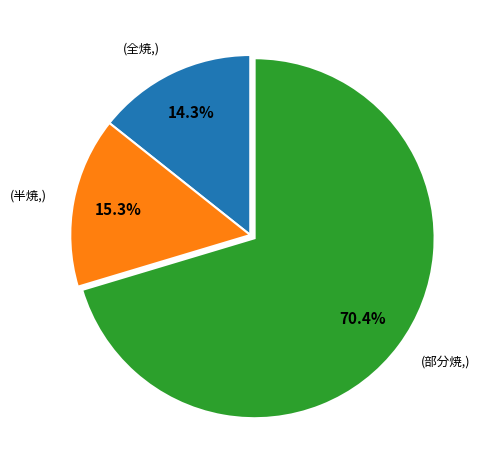

How much of the chart is everything except (全焼,)?

85.7%